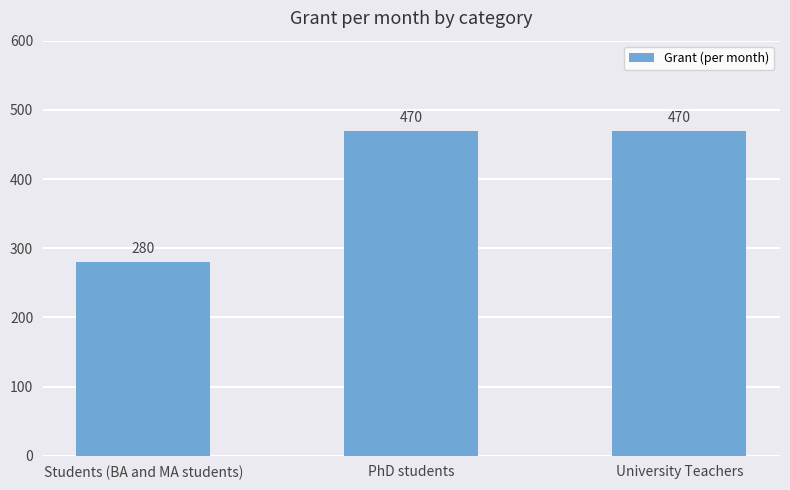

Reading left to right, transcribe all the data shown in this chart.

Students (BA and MA students)=280	PhD students=470	University Teachers=470